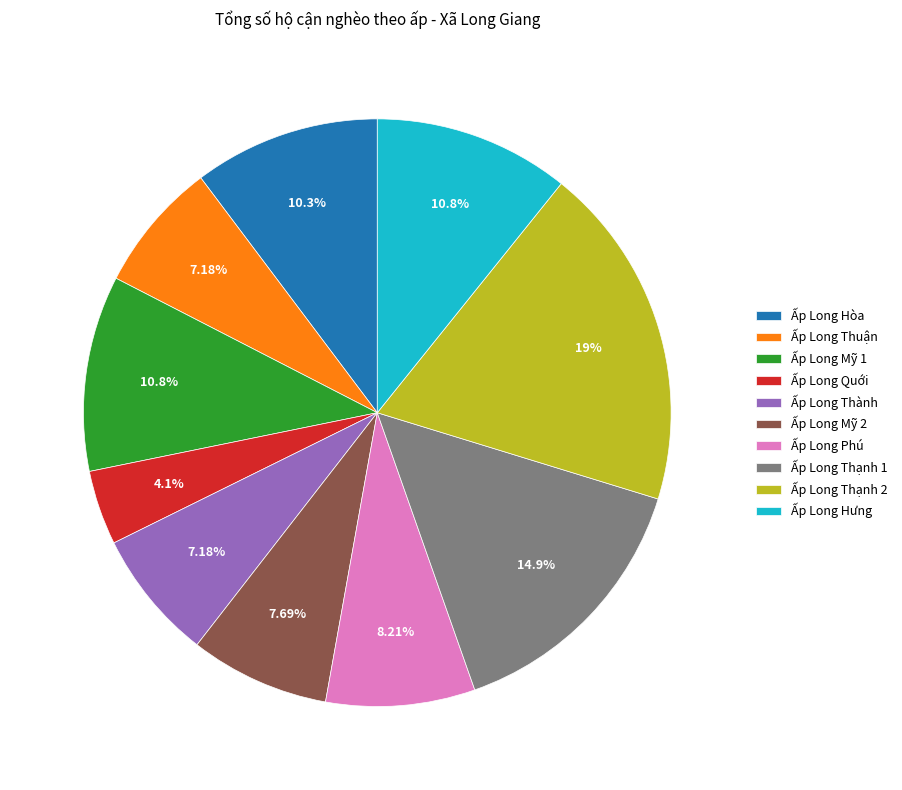

How much of the chart is everything except Ấp Long Mỹ 1?

89.2%